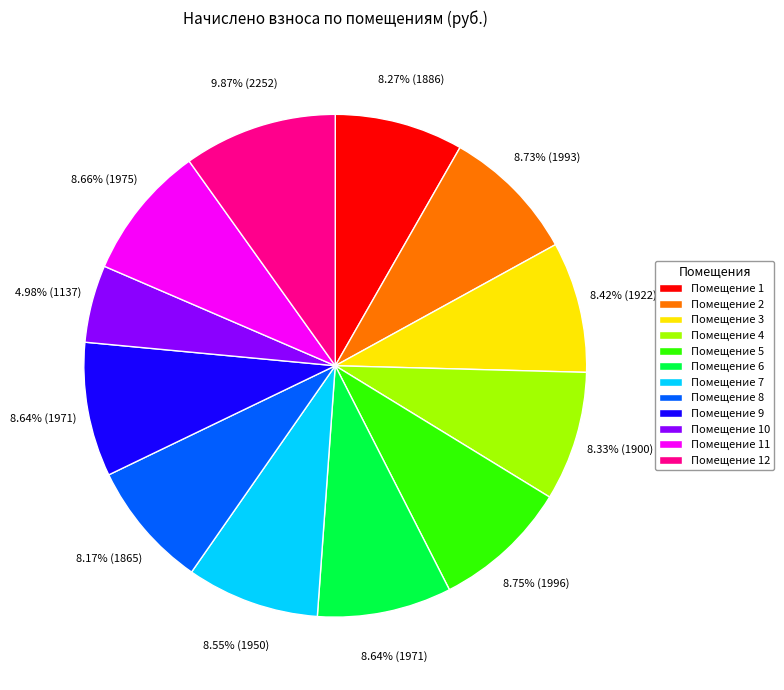

To the nearest percent, what is the average slice percentage?

8%